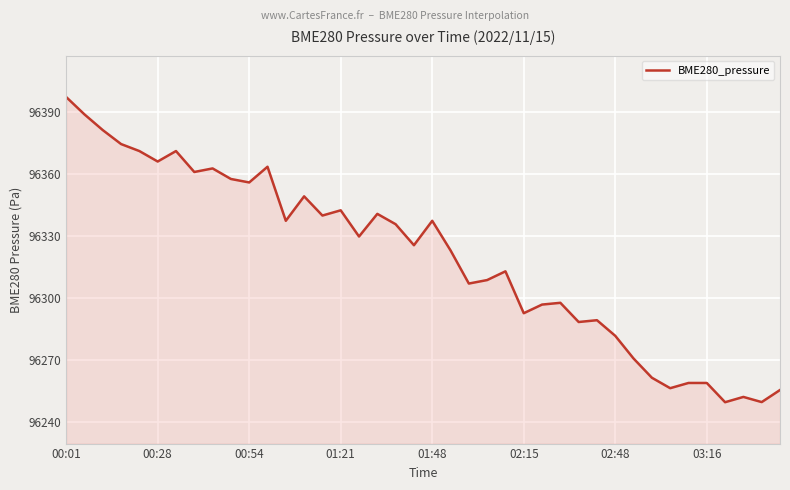

What is the difference between the maximum and minimum values?

147.6